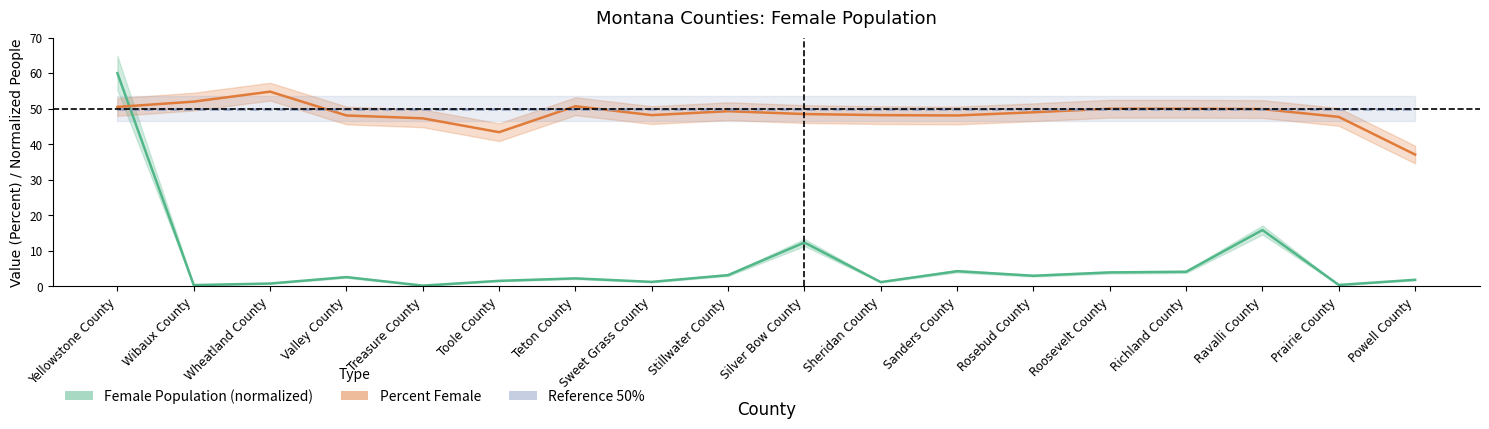

Which category has the lowest value in the Reference 50% series?

Yellowstone County